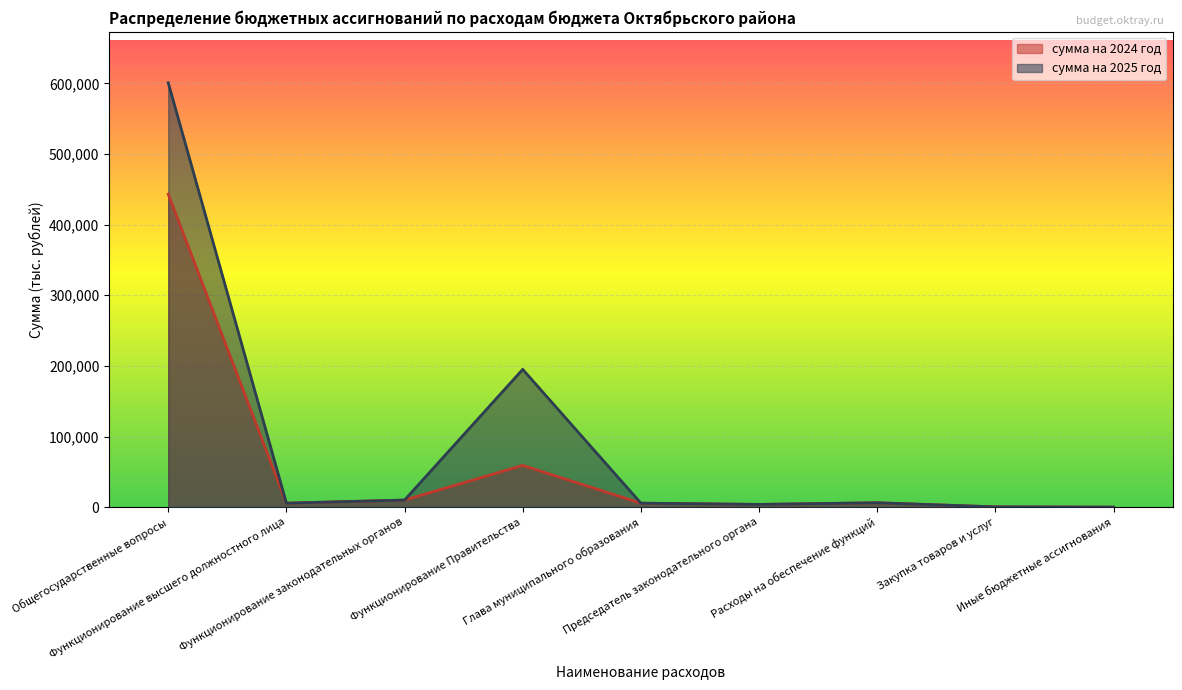

Reading left to right, transcribe all the data shown in this chart.

сумма на 2024 год: 443145.4	5616.0	10002.0	59067.7	5616.0	3826.3	6175.7	365.0	1.0
сумма на 2025 год: 600956.9	5616.0	10002.0	195087.7	5616.0	3826.3	6175.7	365.0	1.0